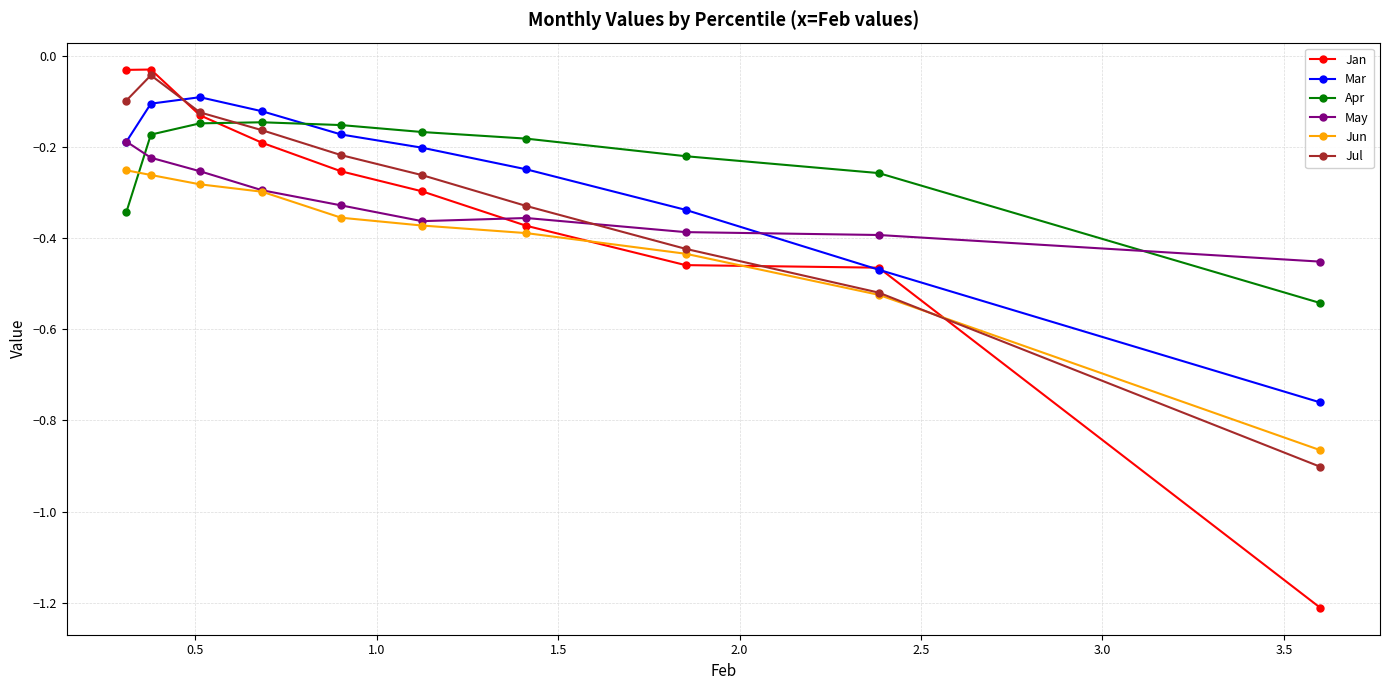

What is the difference between the Jul values at 1.5 and 4.0?

0.3